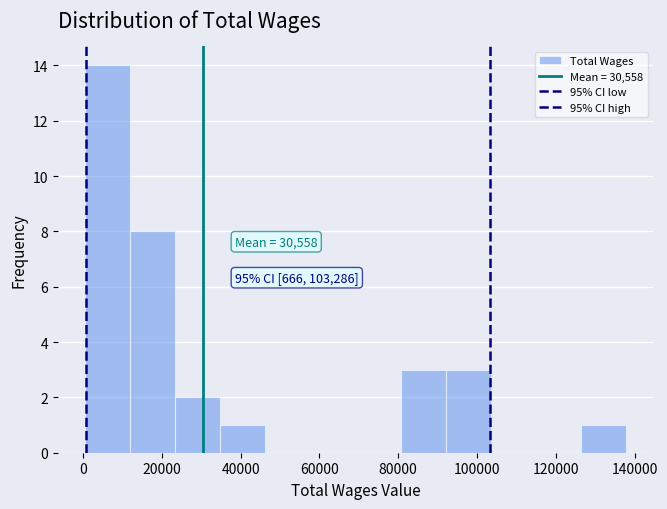

Which range on the x-axis has the tallest bar?

0 to 12000